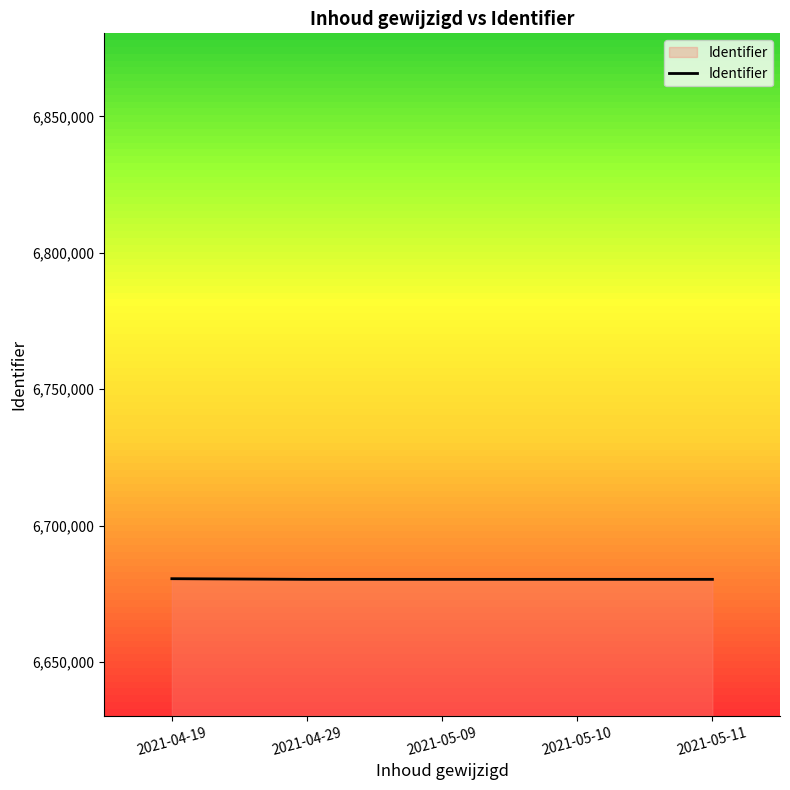

What is the sum of all values?

33401505